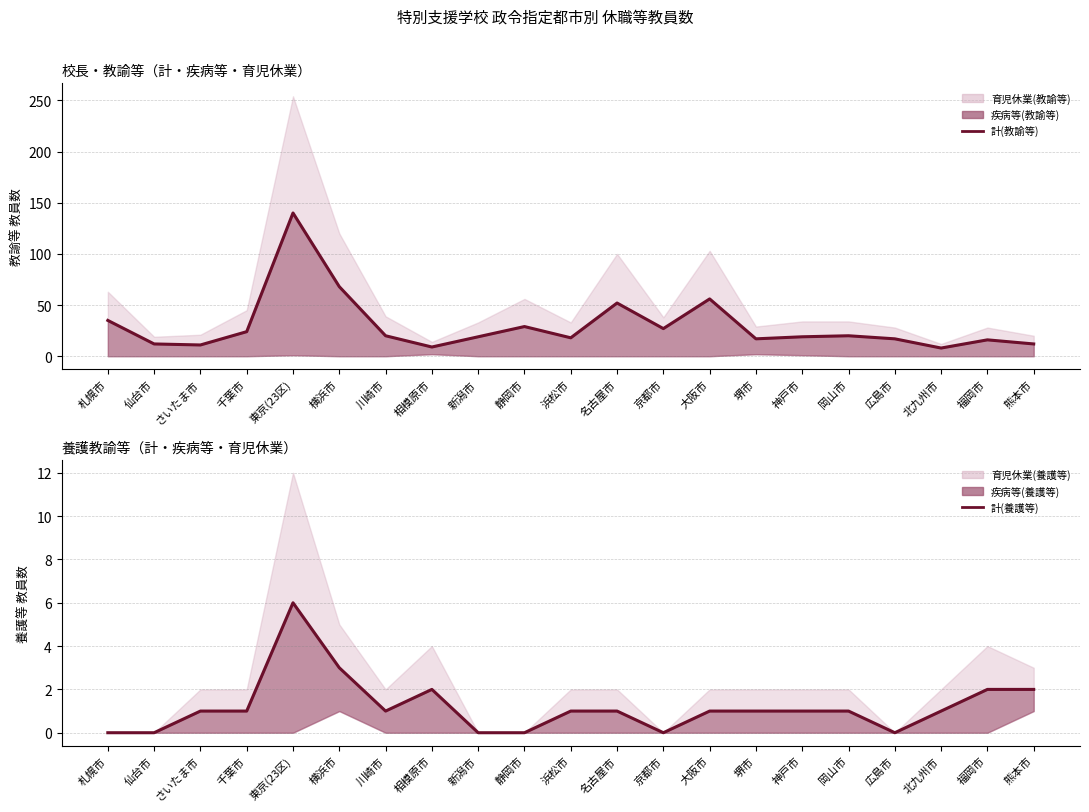

The 計(教諭等) series shows 18 at 浜松市. True or false?

True